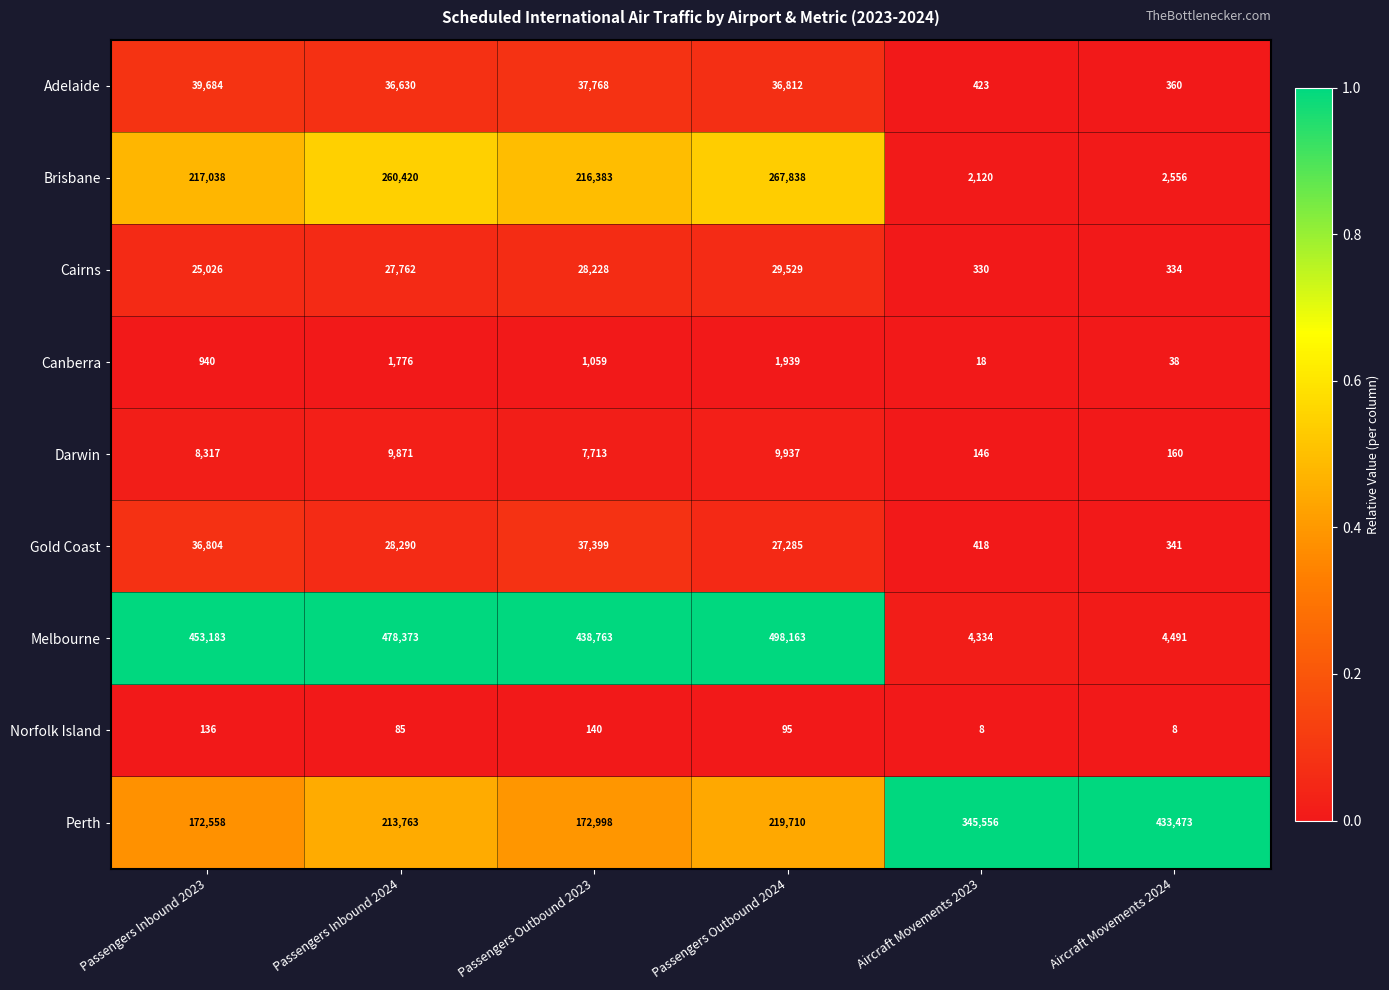

What is the average value of the Brisbane series?

161059